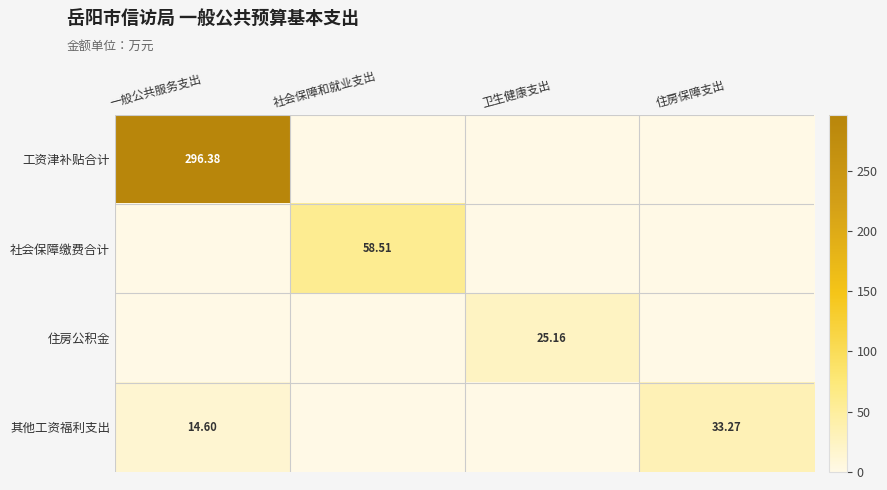

How many values in the 工资津补贴合计 series exceed 0?

1